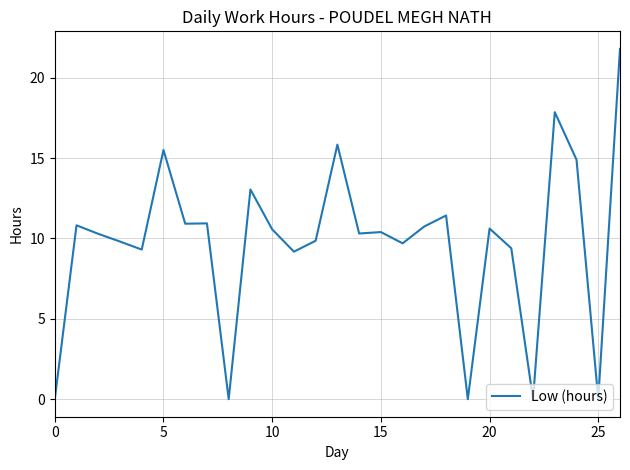

What is the maximum value shown in the chart?

21.8